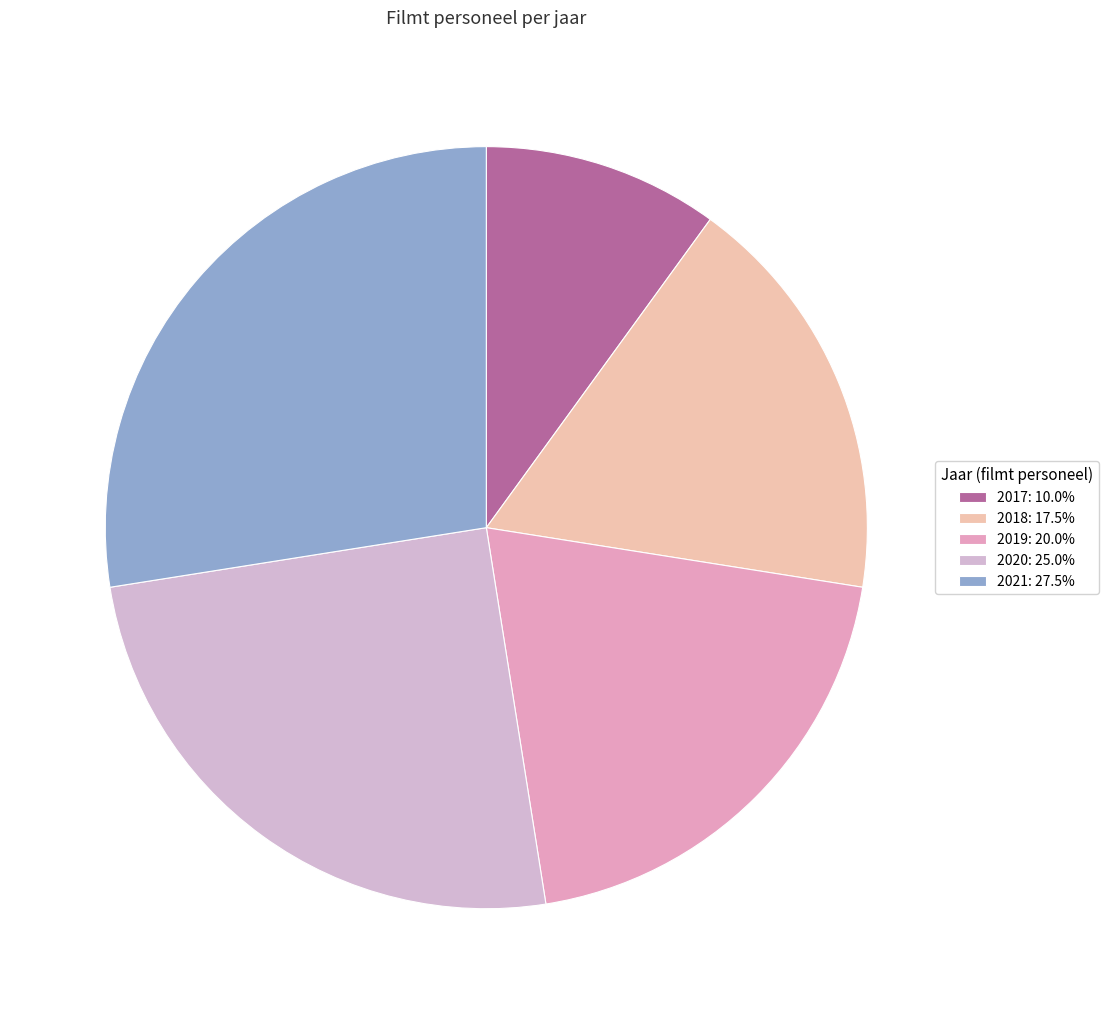

How many segments does this pie chart have?

5